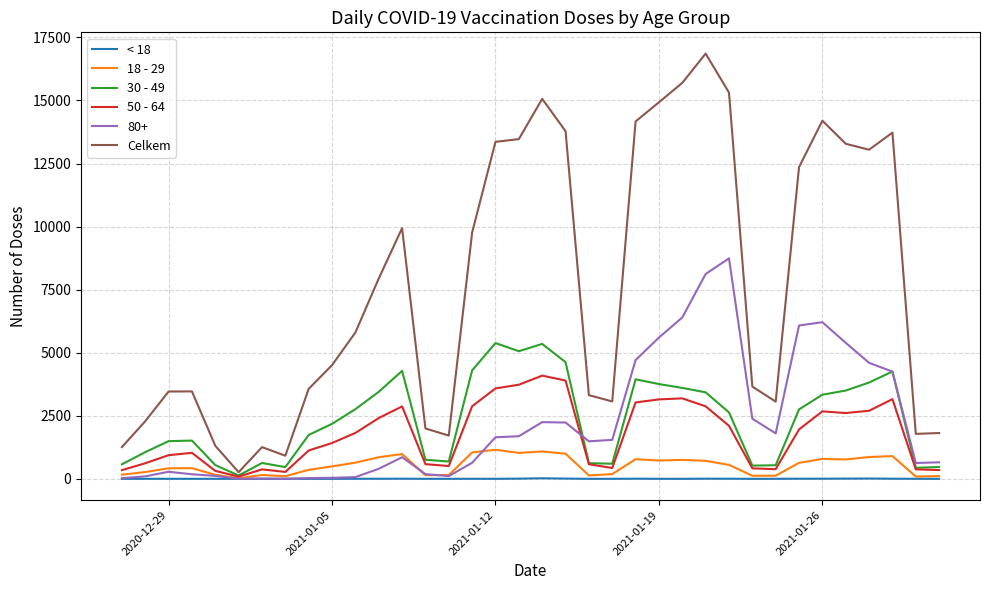

What are all the series names shown in the legend?

< 18, 18 - 29, 30 - 49, 50 - 64, 80+, Celkem